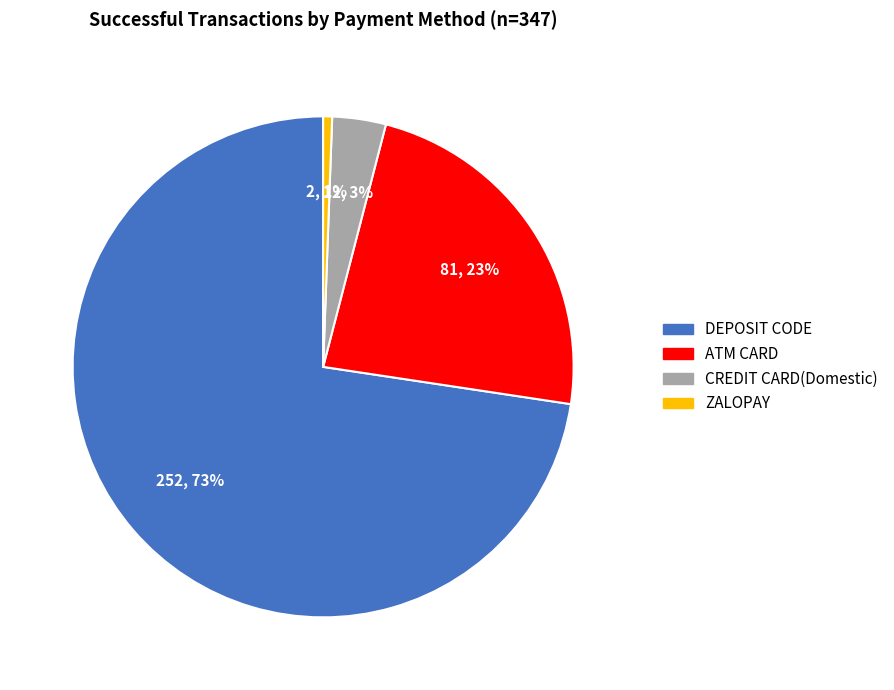

To the nearest percent, what is the difference between the largest and smallest slice percentages?

72%